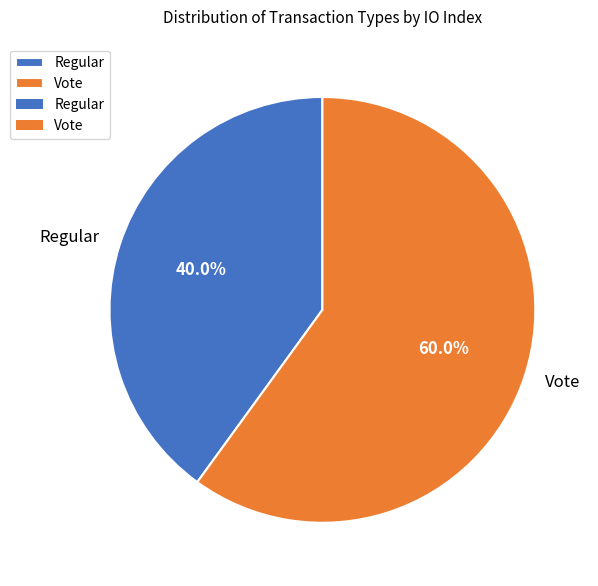

Does Vote account for over 50% of the chart?

Yes